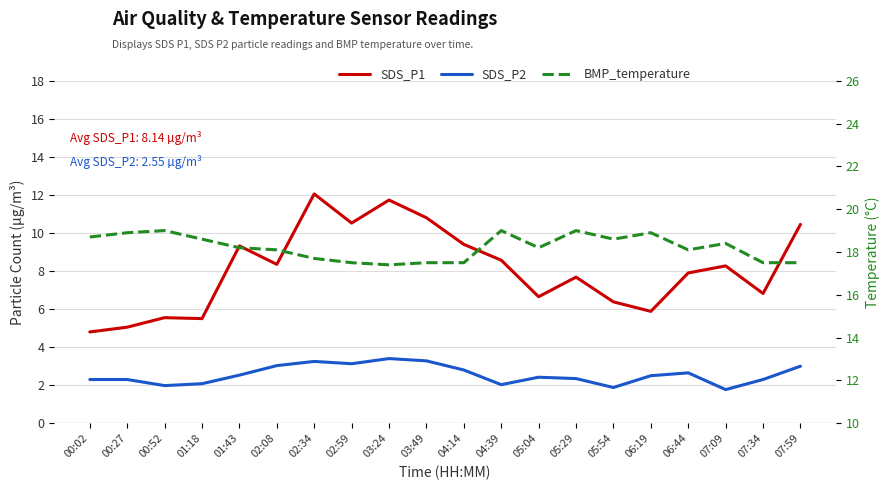

Where does the SDS_P2 series first go above 2?

00:02